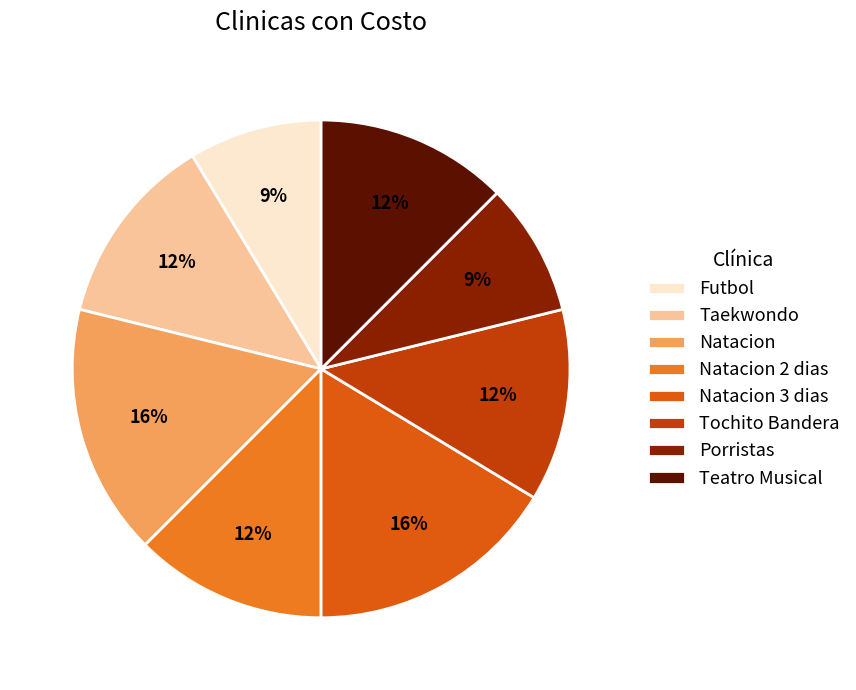

Approximately how many times larger is the value at Teatro Musical compared to Porristas?

1.4